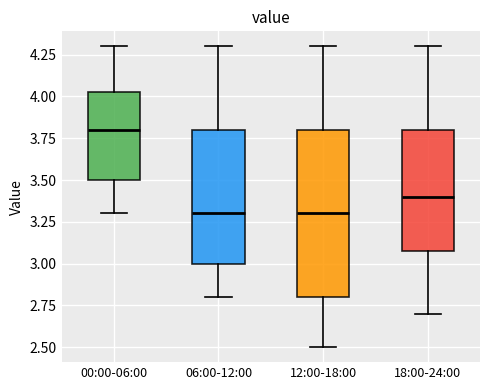

Which box's median line is the highest?

00:00-06:00